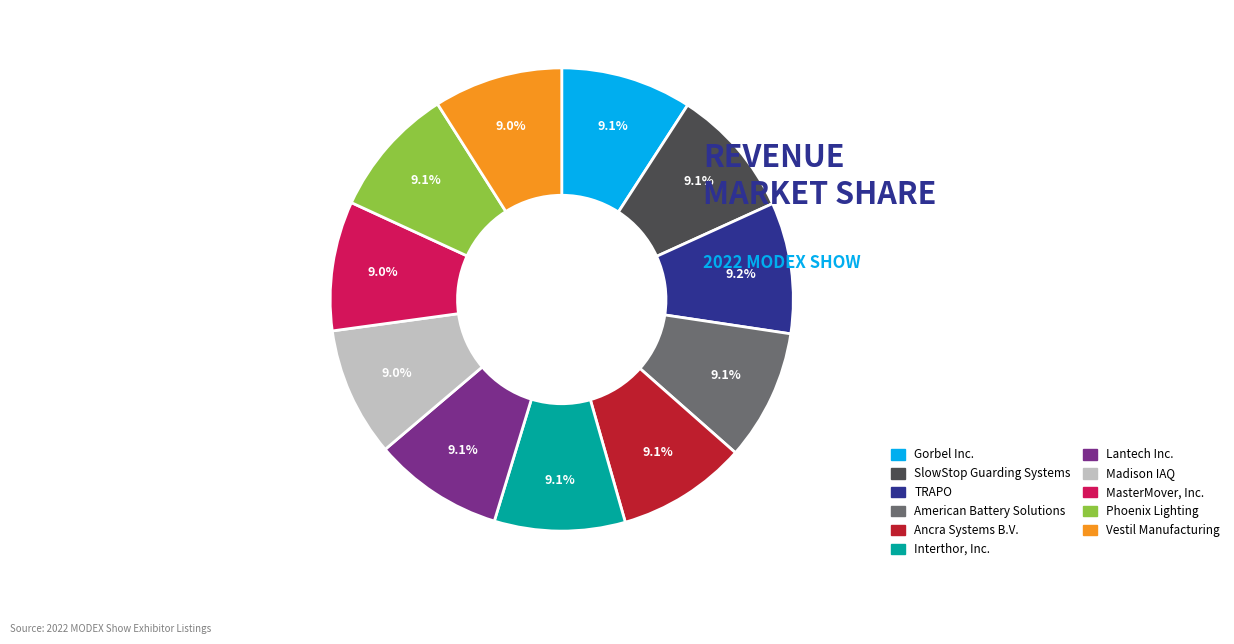

Does TRAPO represent more than half of the total?

No